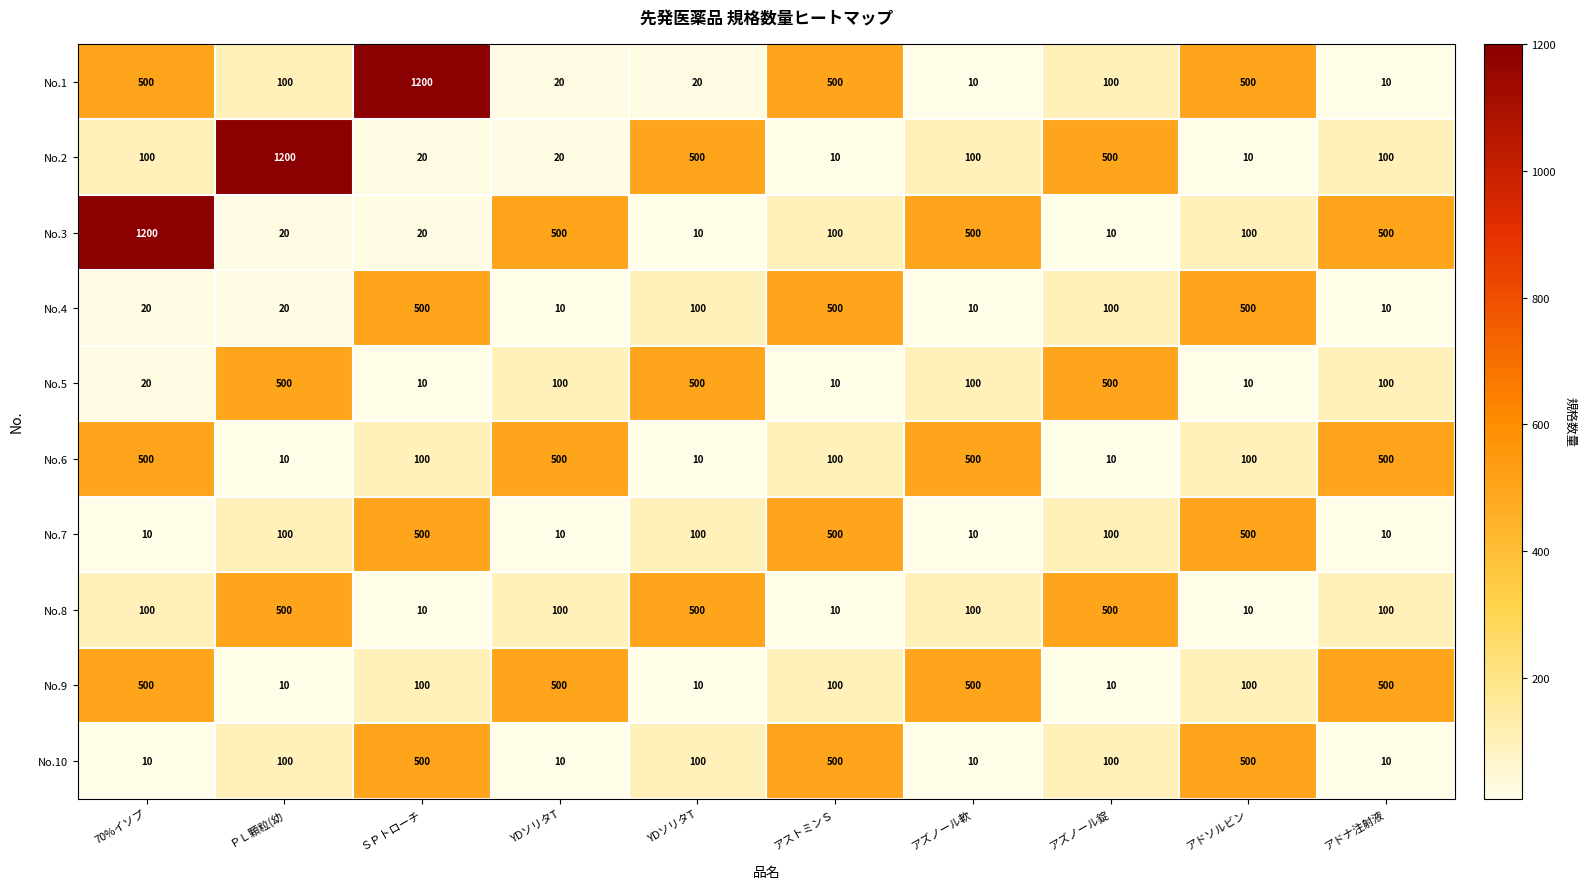

Reading left to right, what are all the values shown in this chart?

No.1: 70%イソプ=500	ＰＬ顆粒(幼=100	ＳＰトローチ=1200	YDソリタT=20	YDソリタT=20	アストミンＳ=500	アズノール軟=10	アズノール錠=100	アドソルビン=500	アドナ注射液=10
No.2: 70%イソプ=100	ＰＬ顆粒(幼=1200	ＳＰトローチ=20	YDソリタT=20	YDソリタT=500	アストミンＳ=10	アズノール軟=100	アズノール錠=500	アドソルビン=10	アドナ注射液=100
No.3: 70%イソプ=1200	ＰＬ顆粒(幼=20	ＳＰトローチ=20	YDソリタT=500	YDソリタT=10	アストミンＳ=100	アズノール軟=500	アズノール錠=10	アドソルビン=100	アドナ注射液=500
No.4: 70%イソプ=20	ＰＬ顆粒(幼=20	ＳＰトローチ=500	YDソリタT=10	YDソリタT=100	アストミンＳ=500	アズノール軟=10	アズノール錠=100	アドソルビン=500	アドナ注射液=10
No.5: 70%イソプ=20	ＰＬ顆粒(幼=500	ＳＰトローチ=10	YDソリタT=100	YDソリタT=500	アストミンＳ=10	アズノール軟=100	アズノール錠=500	アドソルビン=10	アドナ注射液=100
No.6: 70%イソプ=500	ＰＬ顆粒(幼=10	ＳＰトローチ=100	YDソリタT=500	YDソリタT=10	アストミンＳ=100	アズノール軟=500	アズノール錠=10	アドソルビン=100	アドナ注射液=500
No.7: 70%イソプ=10	ＰＬ顆粒(幼=100	ＳＰトローチ=500	YDソリタT=10	YDソリタT=100	アストミンＳ=500	アズノール軟=10	アズノール錠=100	アドソルビン=500	アドナ注射液=10
No.8: 70%イソプ=100	ＰＬ顆粒(幼=500	ＳＰトローチ=10	YDソリタT=100	YDソリタT=500	アストミンＳ=10	アズノール軟=100	アズノール錠=500	アドソルビン=10	アドナ注射液=100
No.9: 70%イソプ=500	ＰＬ顆粒(幼=10	ＳＰトローチ=100	YDソリタT=500	YDソリタT=10	アストミンＳ=100	アズノール軟=500	アズノール錠=10	アドソルビン=100	アドナ注射液=500
No.10: 70%イソプ=10	ＰＬ顆粒(幼=100	ＳＰトローチ=500	YDソリタT=10	YDソリタT=100	アストミンＳ=500	アズノール軟=10	アズノール錠=100	アドソルビン=500	アドナ注射液=10